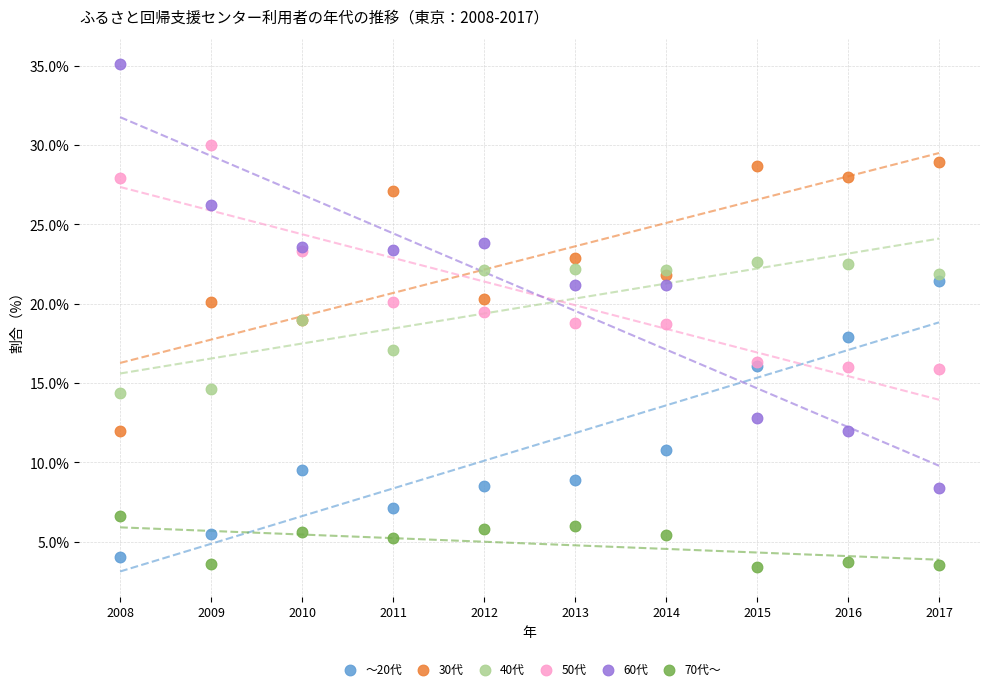

Which series reaches the maximum Y coordinate?

60代